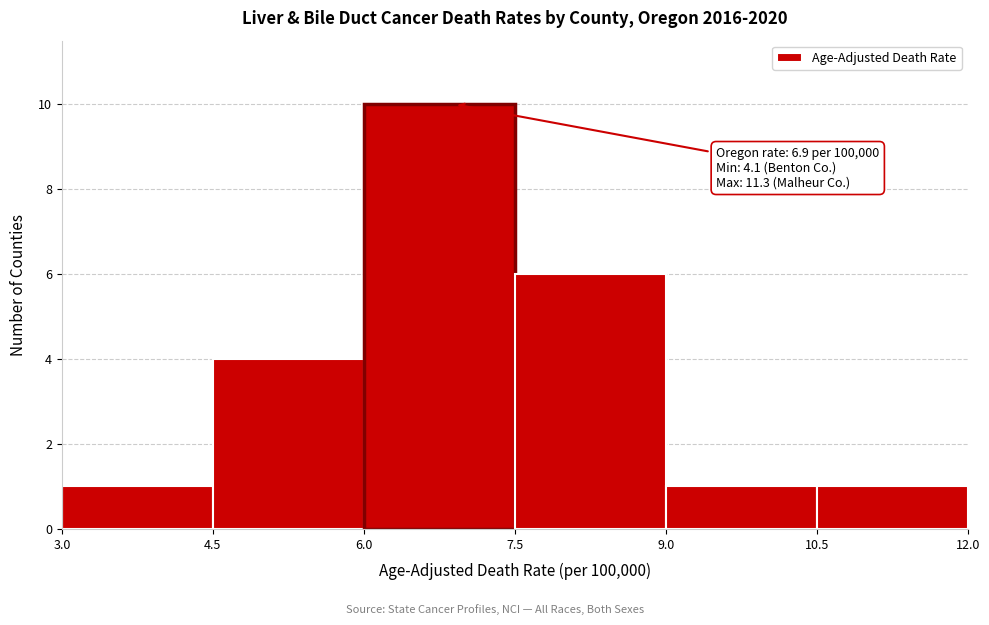

Over which range of the x-axis is the bar tallest?

6.0 to 7.5